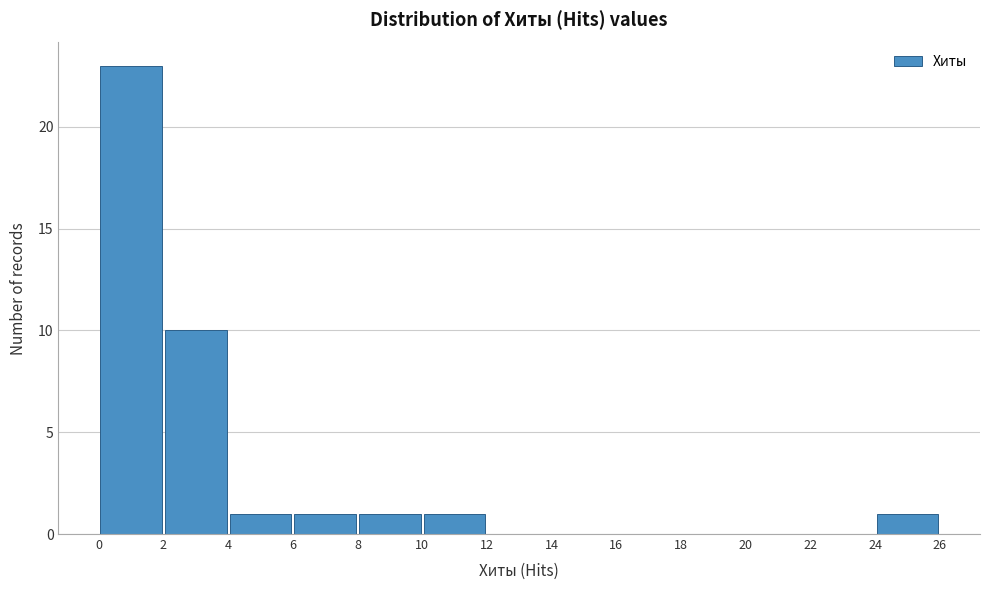

Which range on the x-axis has the tallest bar?

0 to 2